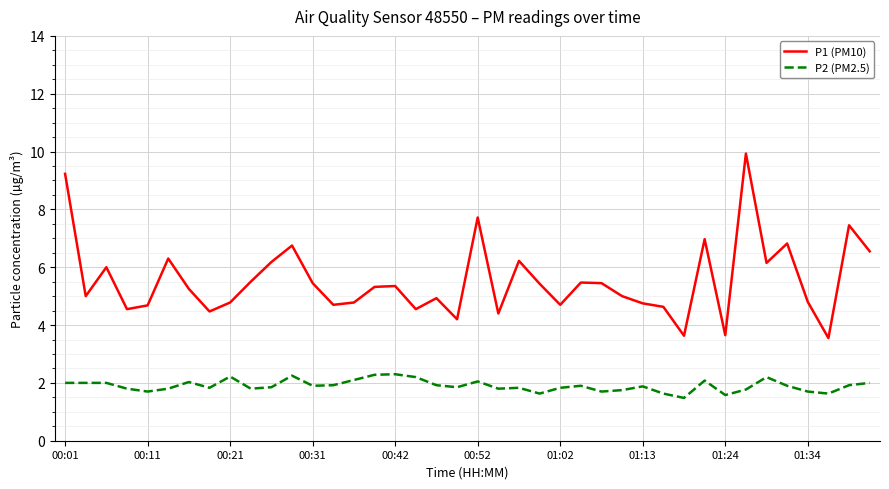

What is the highest value of the P1 (PM10) series?

9.9